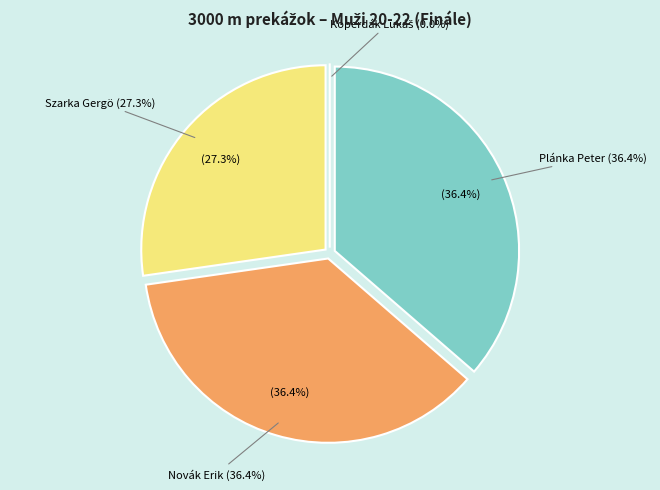

Is it true that Szarka Gergö is 27% of the pie?

True